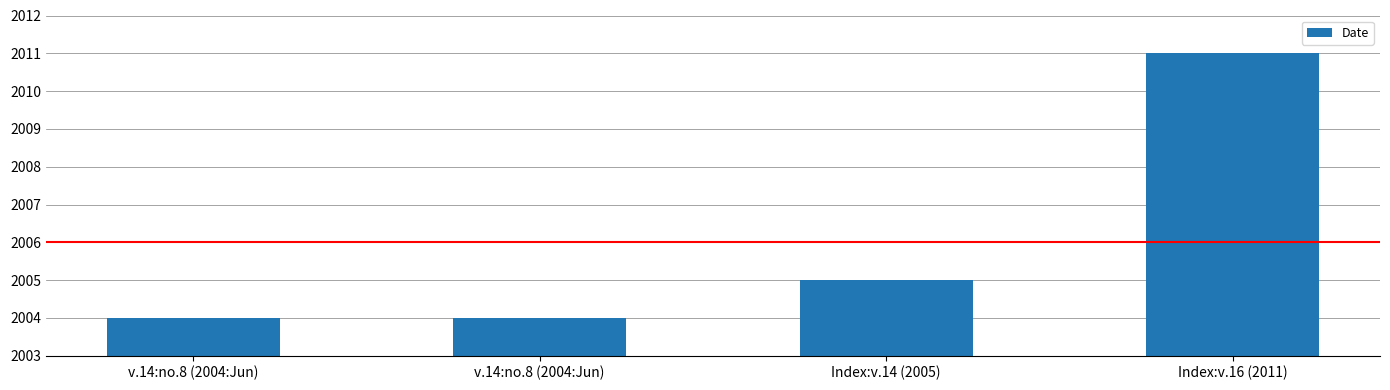

How many bars are there in total?

4